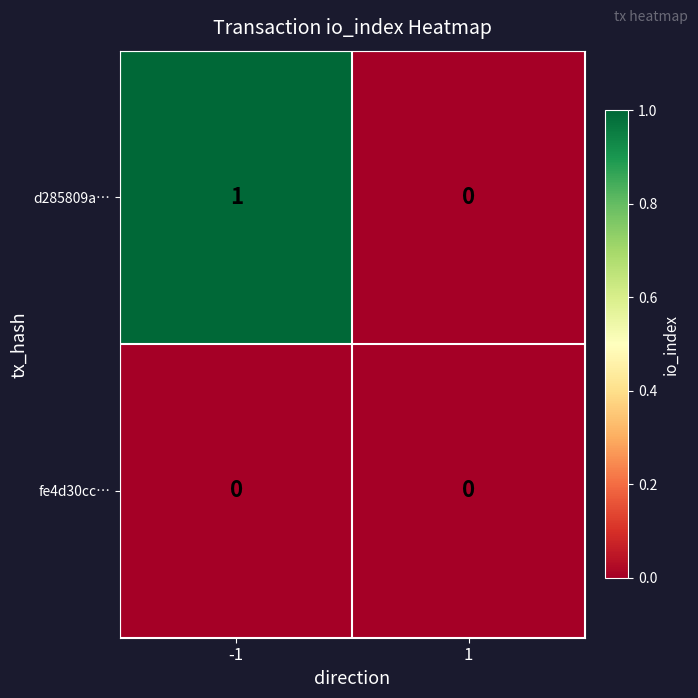

Is the value of fe4d30cc… at -1 greater than the value of d285809a… at -1?

No